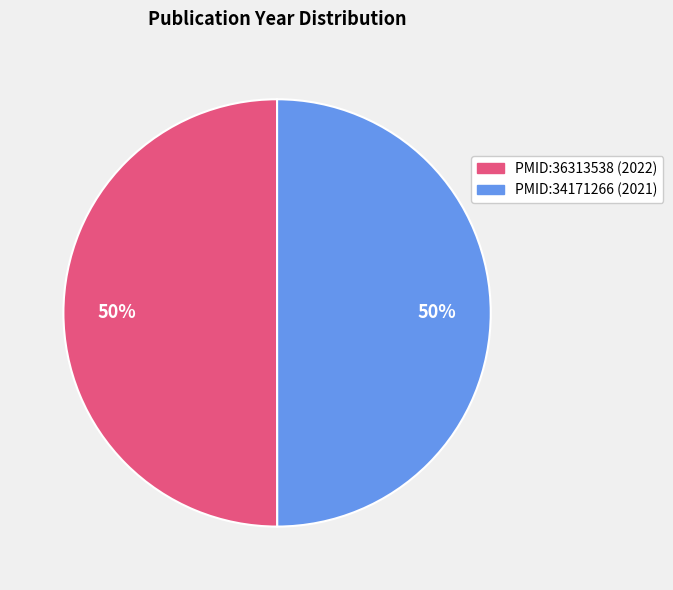

To the nearest percent, what portion does PMID:34171266 represent?

50%